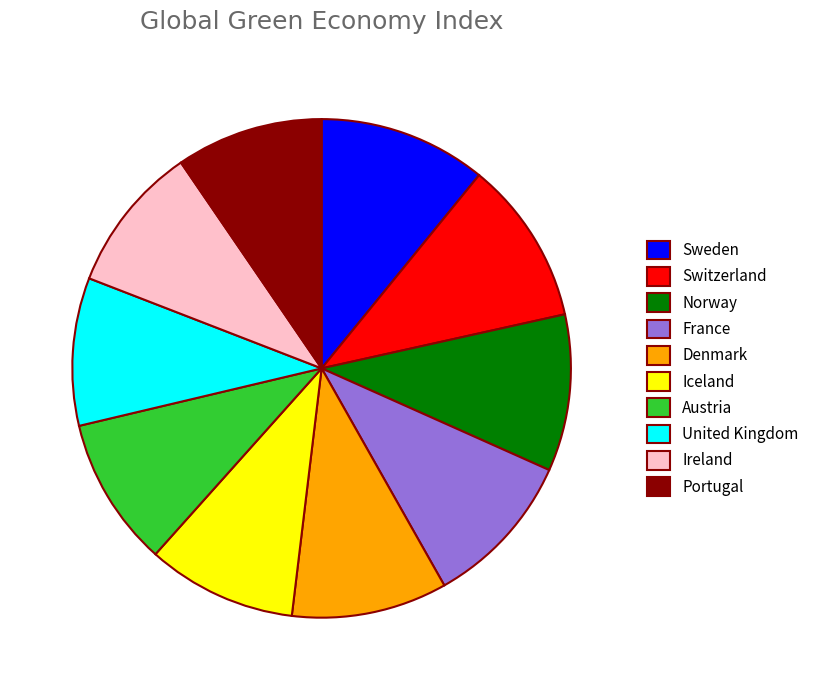

Combined, do United Kingdom and Iceland account for over 50%?

No